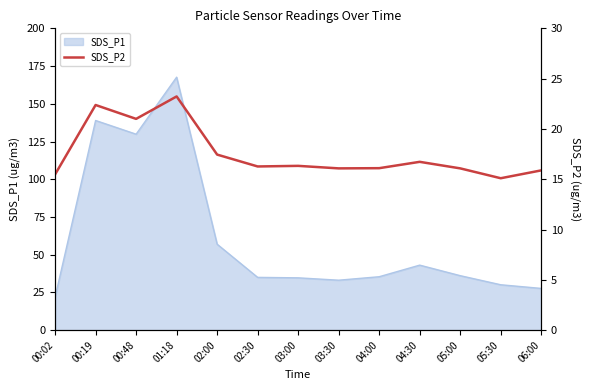

What is the value of the 11th point from the left?

16.1